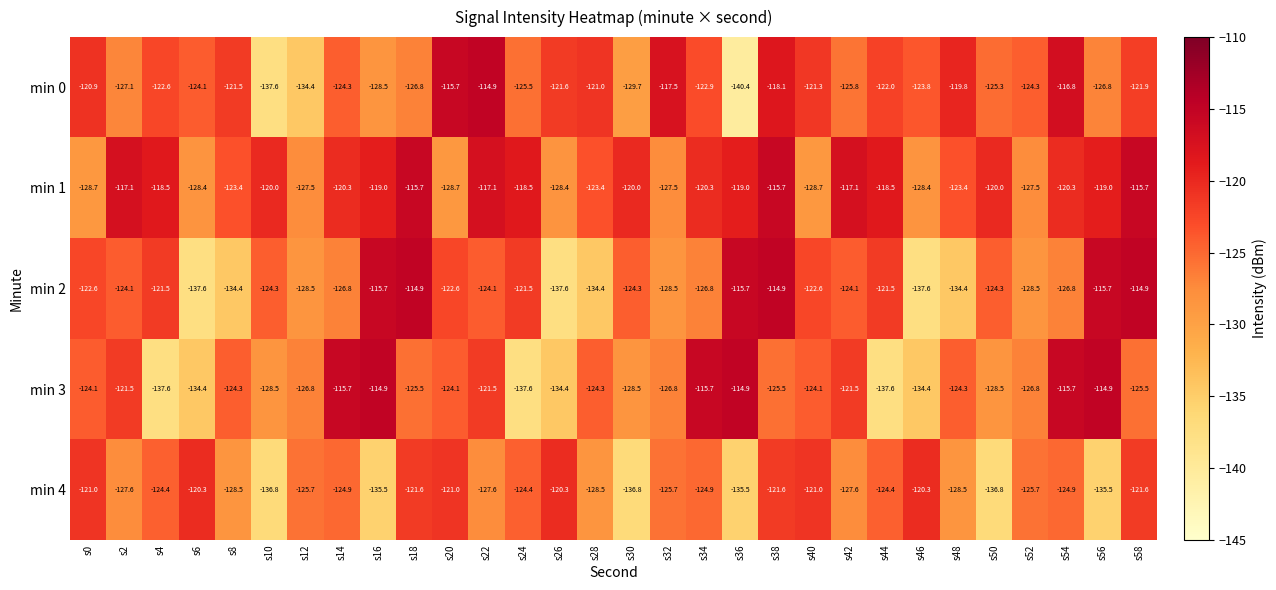

Is the value of min 2 at s42 greater than the value of min 3 at s14?

No